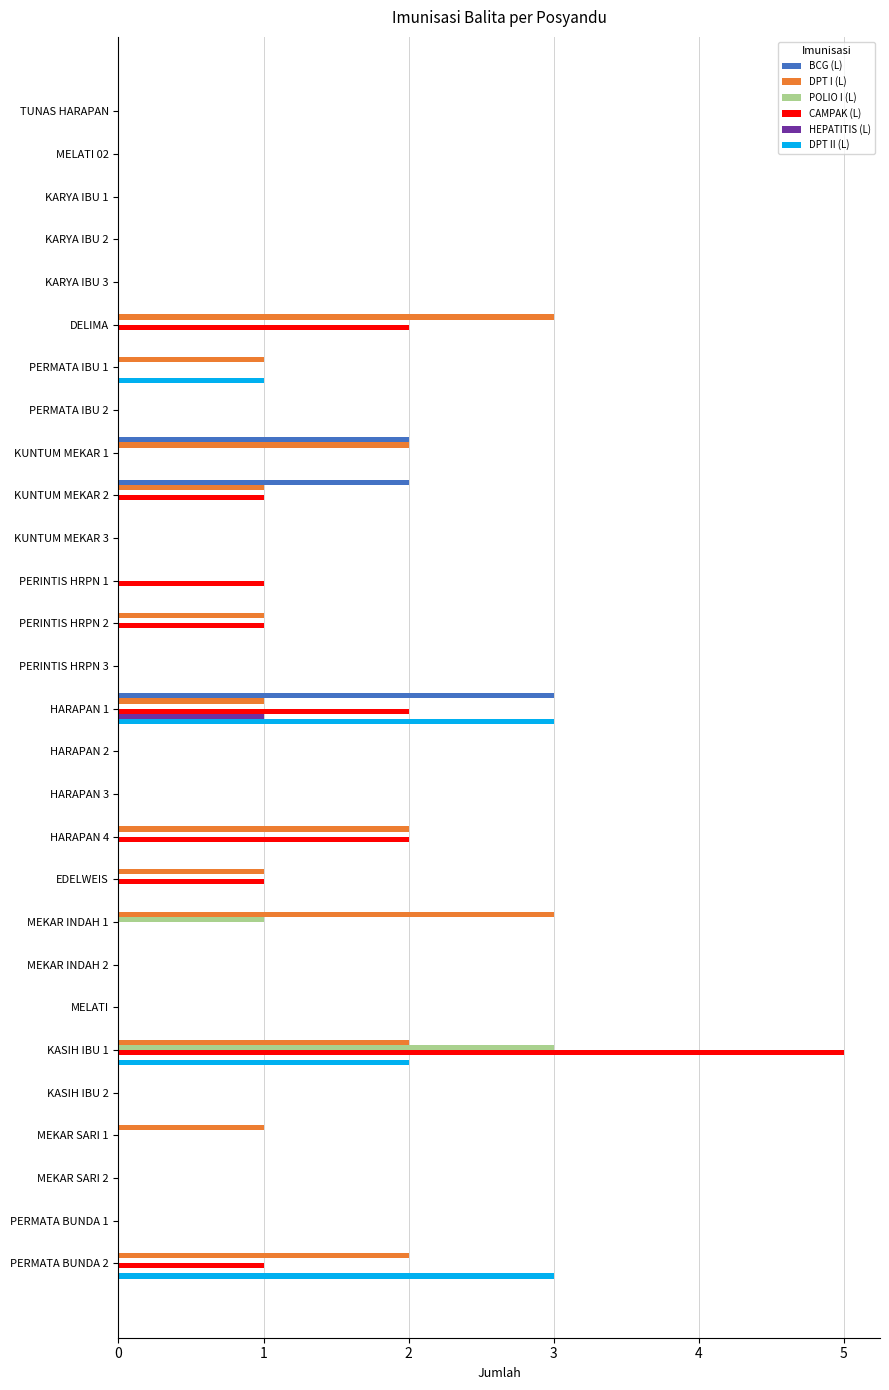

At which category is the sum across all series the highest?

KASIH IBU 1